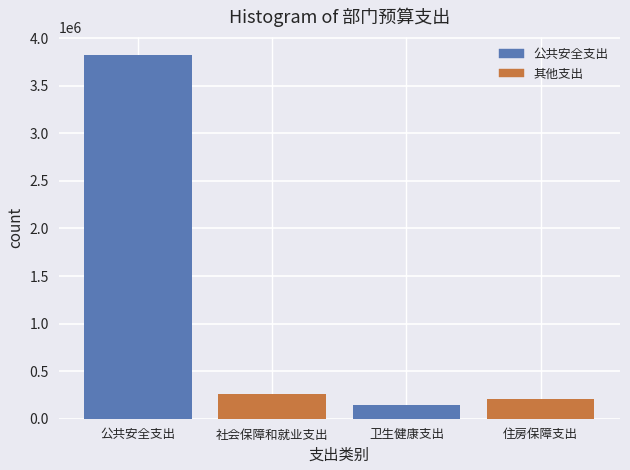

Reading right to left, transcribe all the data shown in this chart.

212292.0	143365.5	257980.8	3823164.7